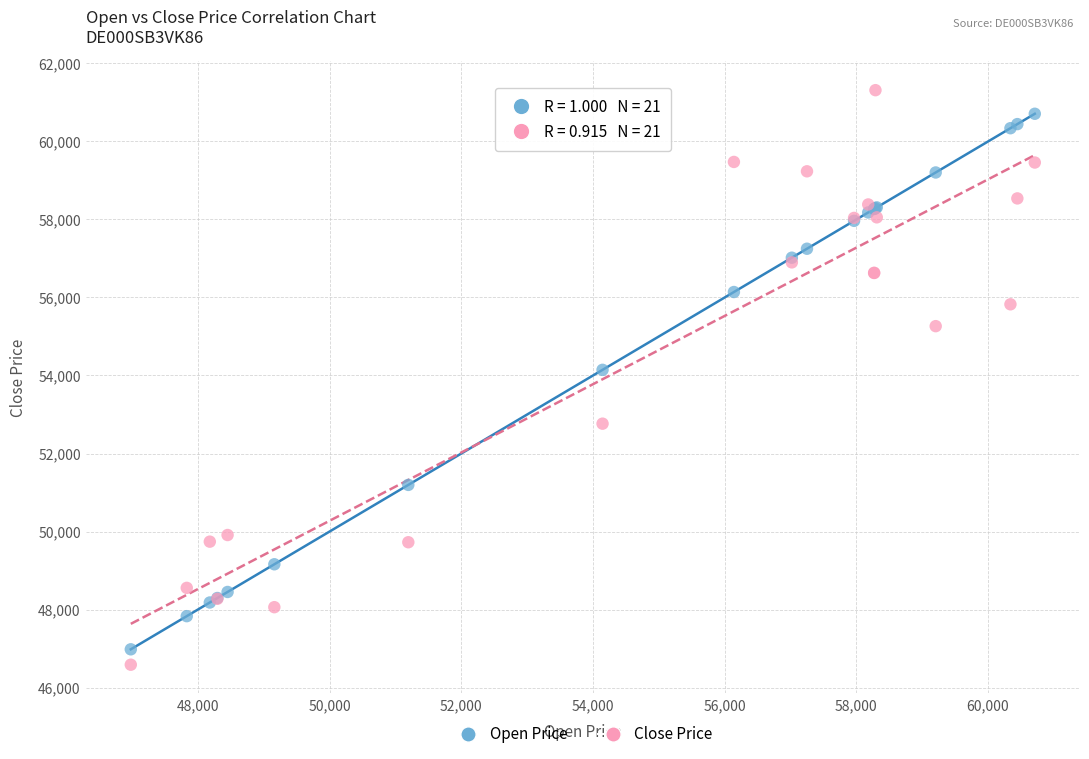

Across all series, what Y value is closest to 53950?

54145